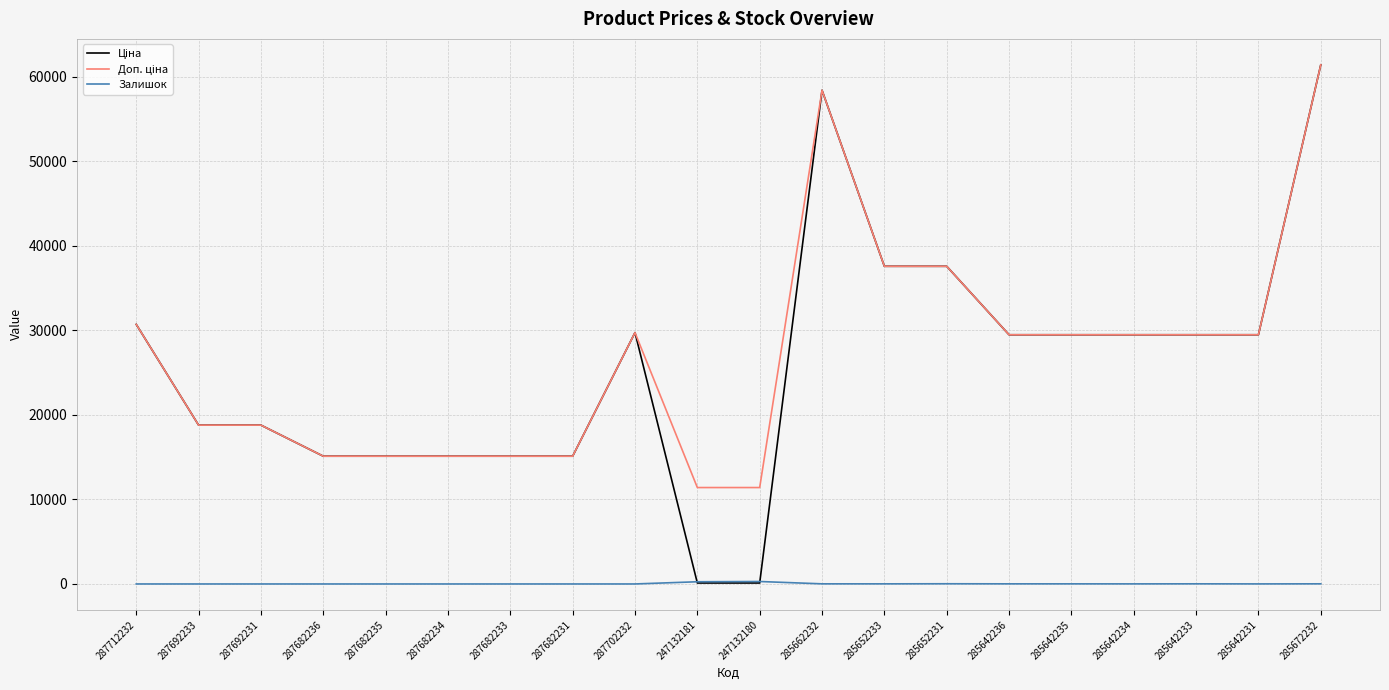

True or false: Залишок has a value of 0.0 at 287682231.

True